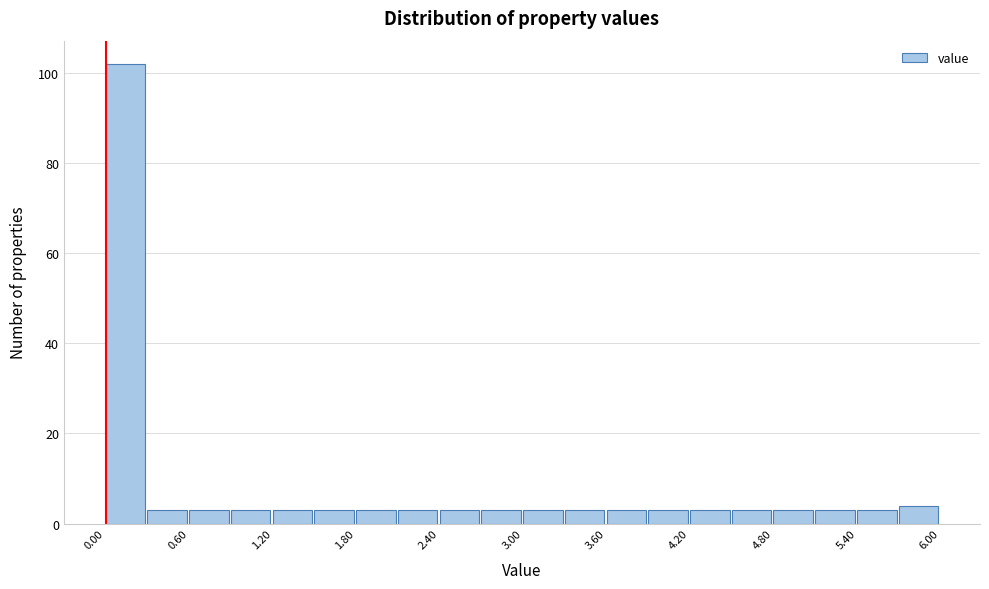

Around what value on the x-axis is the tallest bar? Give the approximate position of its centre, as read against the axis.

0.1